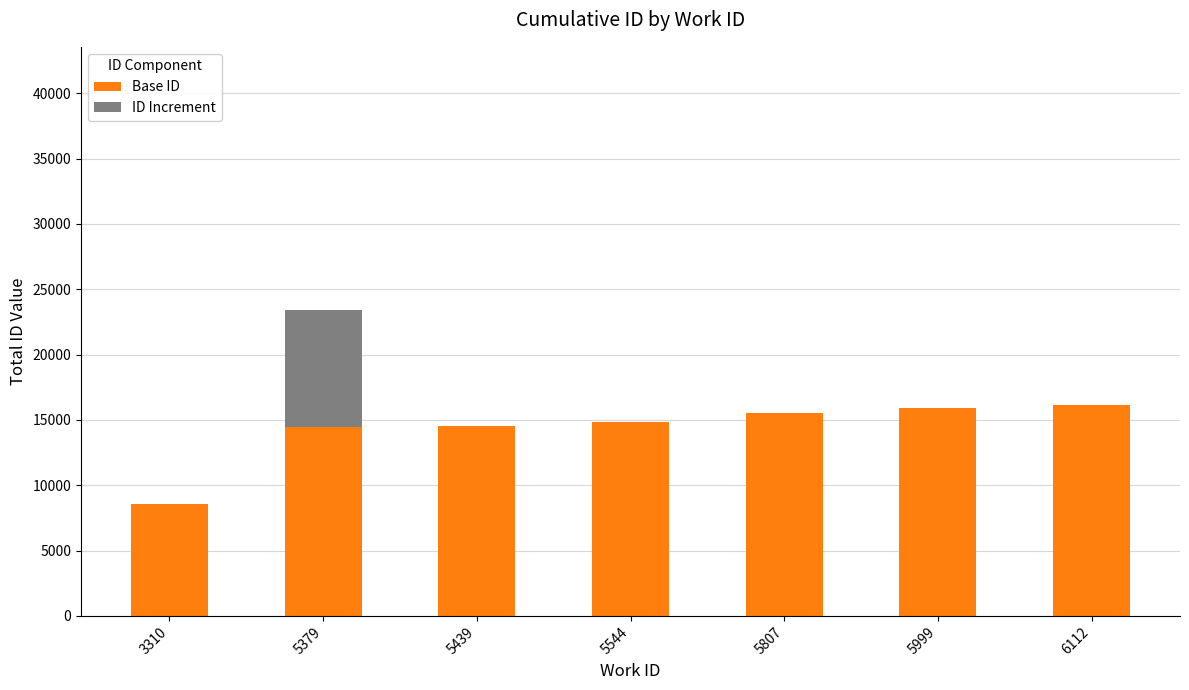

Read the Base ID value at 5379.

14460